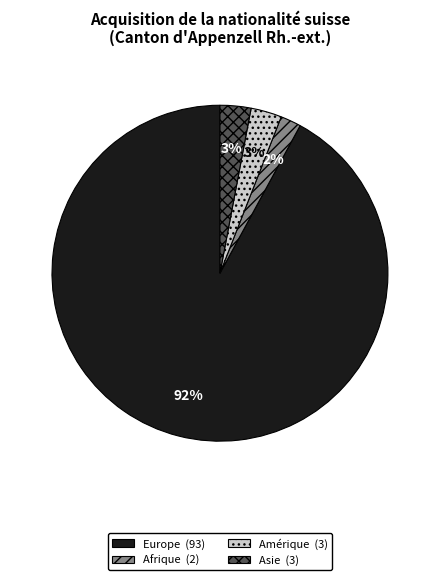

How many slices are in this pie chart?

4